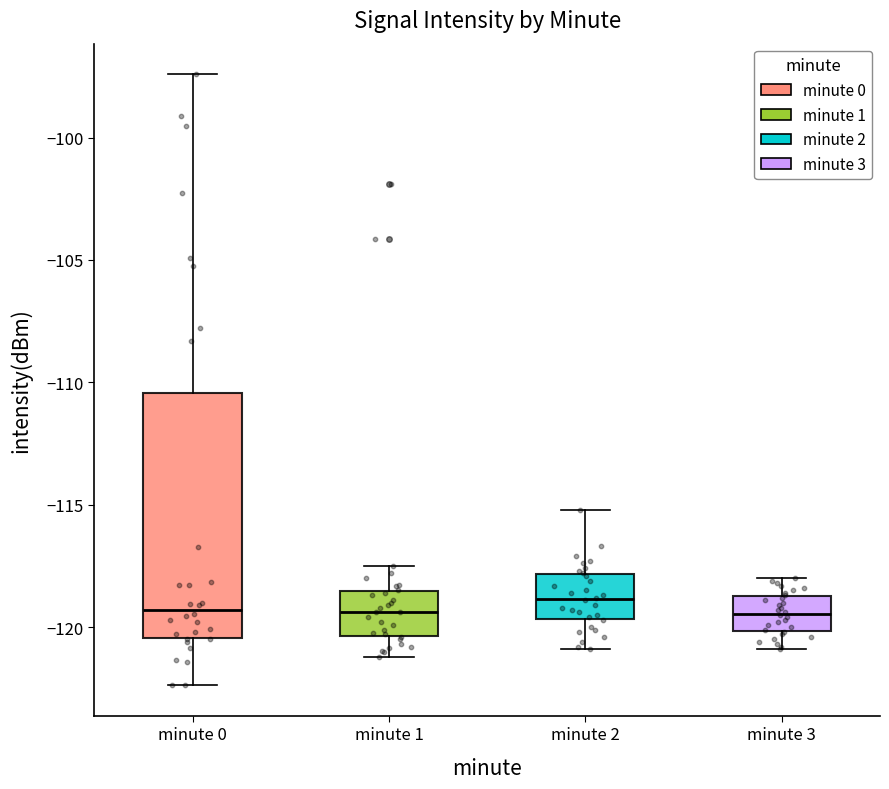

Reading left to right, transcribe this box plot: for each box, give where its median line is, the range the box spans, and where its two whiskers end, as read against the y-axis. The values are not printed on the chart, so give them approximately, as read against the axis.

minute 0: median -119.5, box -120.5 to -110.5, whiskers -122.5 to -97.5
minute 1: median -119.5, box -120.5 to -118.5, whiskers -121.0 to -117.5
minute 2: median -119.0, box -119.5 to -118.0, whiskers -121.0 to -115.0
minute 3: median -119.5, box -120.0 to -118.5, whiskers -121.0 to -118.0